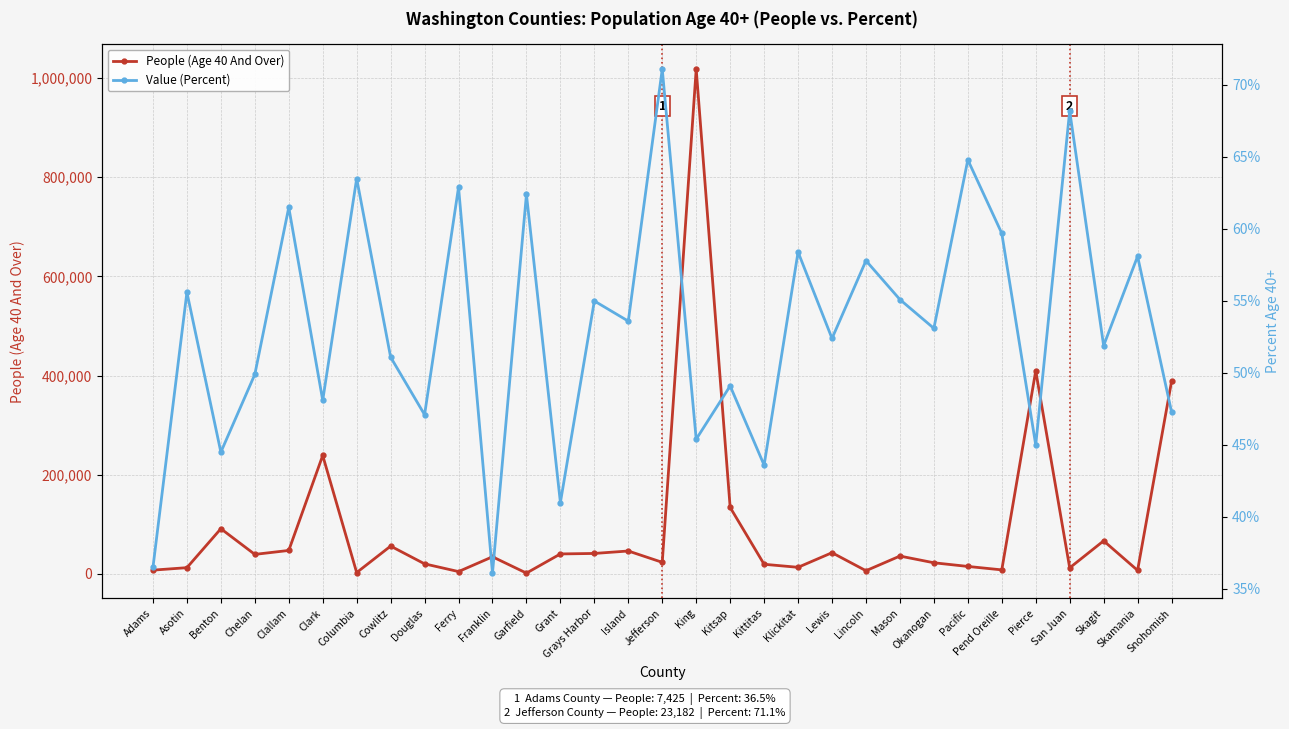

Where is the first local maximum for People (Age 40 And Over)?

Benton